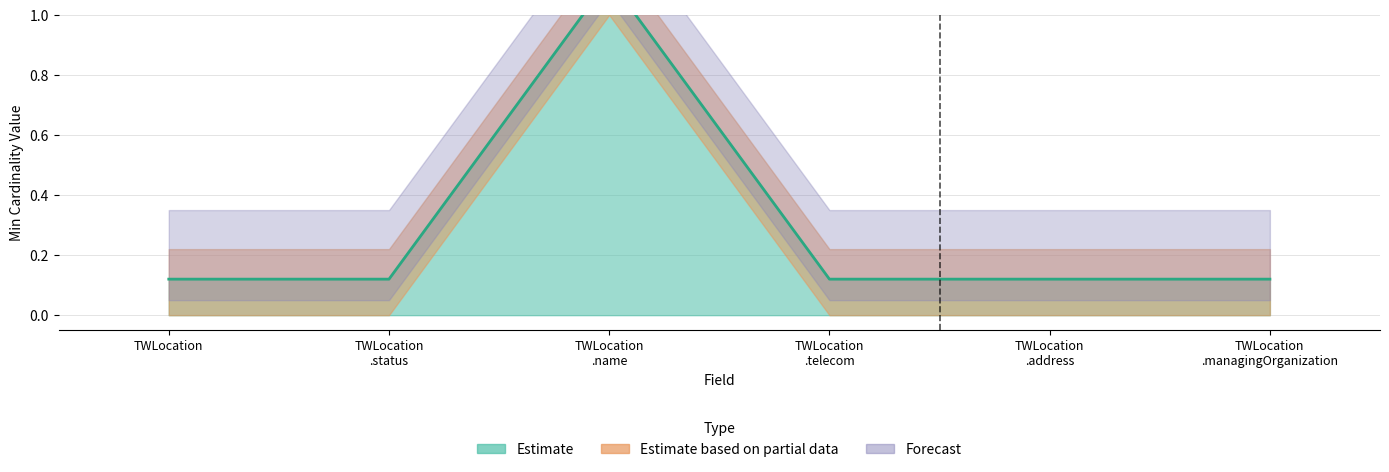

Where is the data nearest to the value 0?

TWLocation